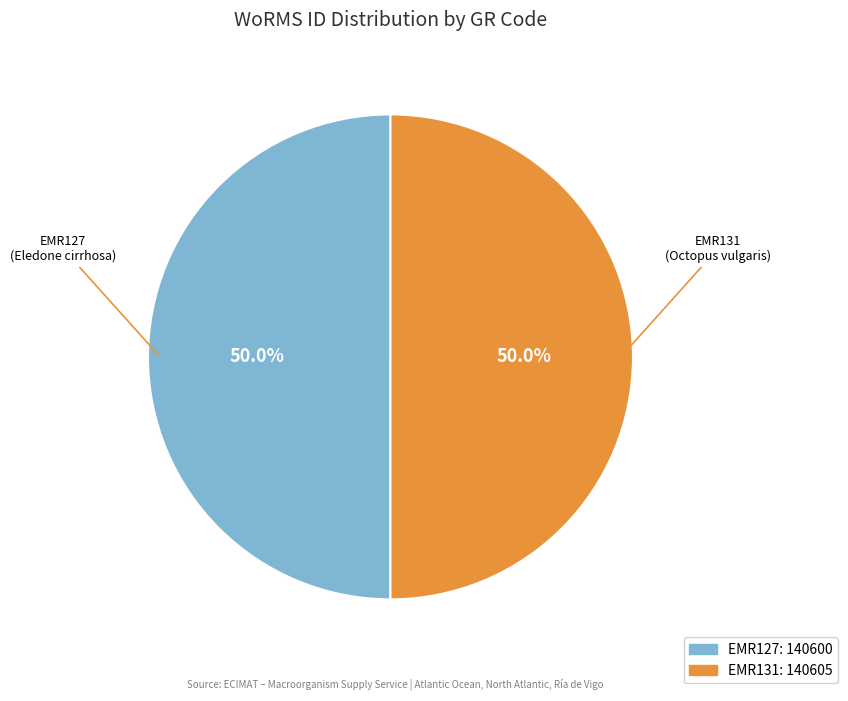

To the nearest percent, what portion does EMR131 represent?

50%